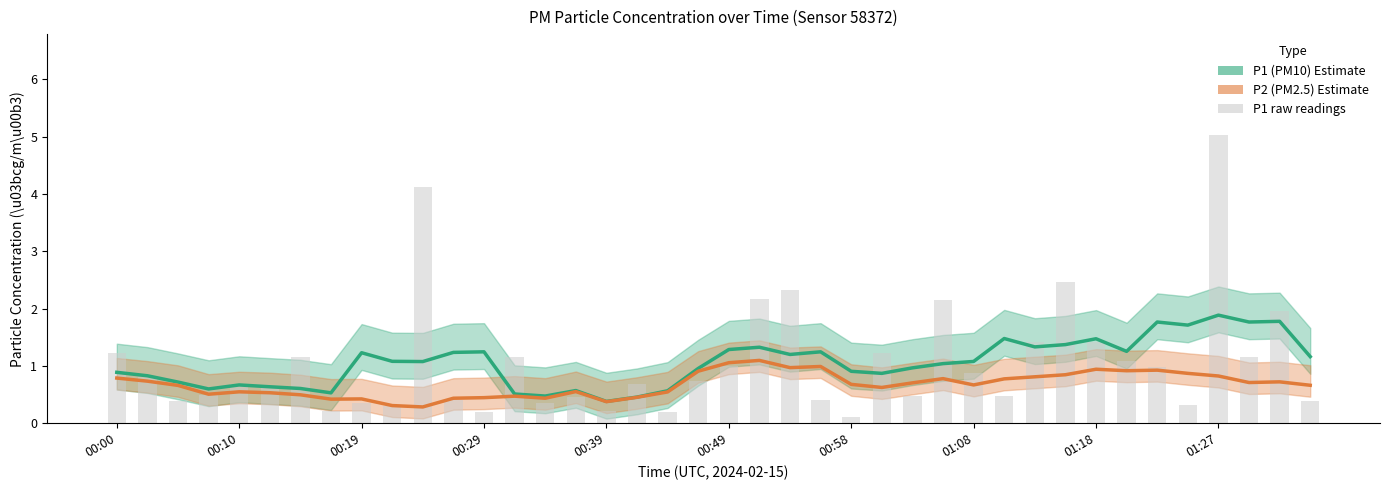

How many distinct data groups are displayed?

3